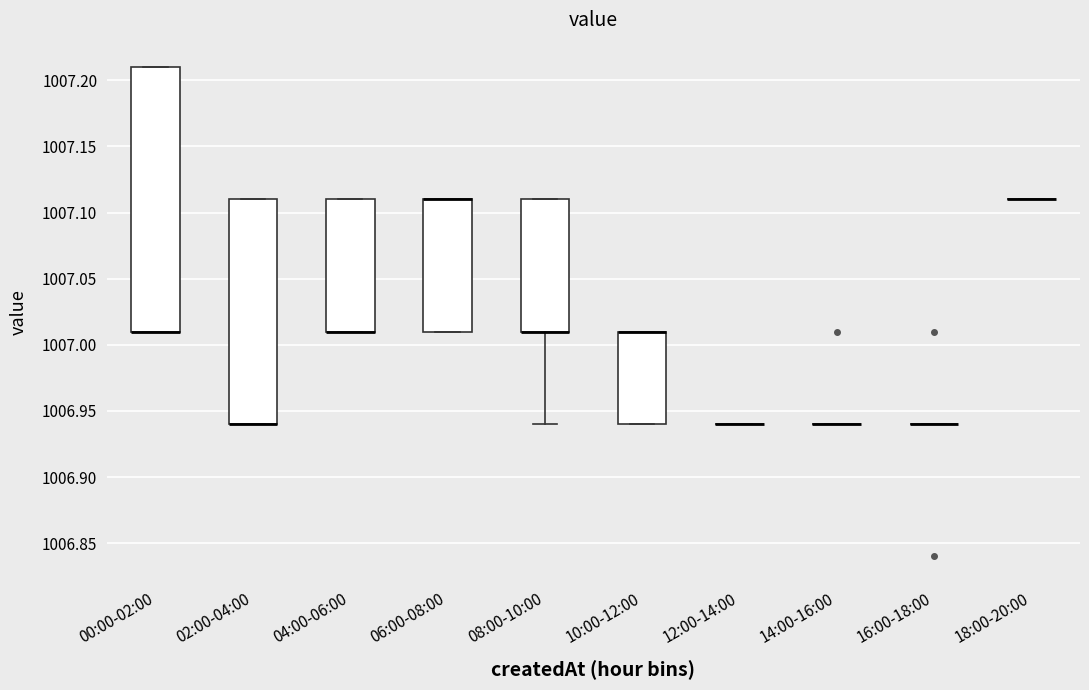

Reading left to right, read every box against the y-axis: the position of its median line, the range the box covers, and the ends of its whiskers. The values are not printed on the chart, so give them approximately, as read against the axis.

00:00-02:00: median 1007.01 (drawn on the box's lower edge), box 1007.01 to 1007.21, whiskers 1007.01 to 1007.21
02:00-04:00: median 1006.94 (drawn on the box's lower edge), box 1006.94 to 1007.11, whiskers 1006.94 to 1007.11
04:00-06:00: median 1007.01 (drawn on the box's lower edge), box 1007.01 to 1007.11, whiskers 1007.01 to 1007.11
06:00-08:00: median 1007.11 (drawn on the box's upper edge), box 1007.01 to 1007.11, whiskers 1007.01 to 1007.11
08:00-10:00: median 1007.01 (drawn on the box's lower edge), box 1007.01 to 1007.11, whiskers 1006.94 to 1007.11
10:00-12:00: median 1007.01 (drawn on the box's upper edge), box 1006.94 to 1007.01, whiskers 1006.94 to 1007.01
12:00-14:00: box collapsed to a line at 1006.94, whiskers 1006.94 to 1006.94
14:00-16:00: box collapsed to a line at 1006.94, whiskers 1006.94 to 1006.94
16:00-18:00: box collapsed to a line at 1006.94, whiskers 1006.94 to 1006.94
18:00-20:00: box collapsed to a line at 1007.11, whiskers 1007.11 to 1007.11